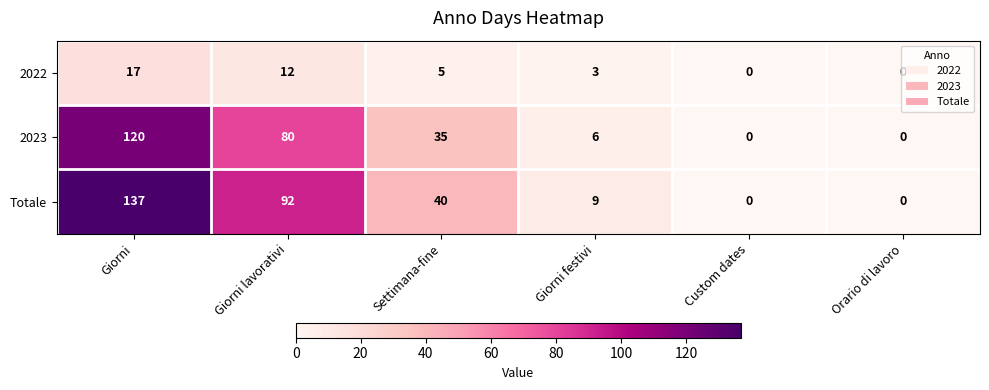

Which series has the largest total across all categories?

Totale